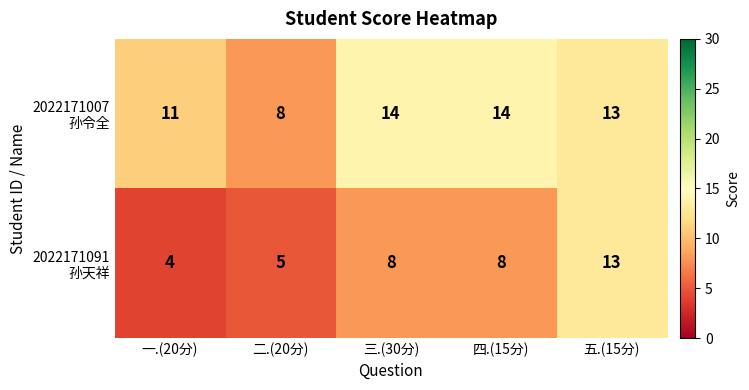

At how many categories does at least one series exceed 12?

3